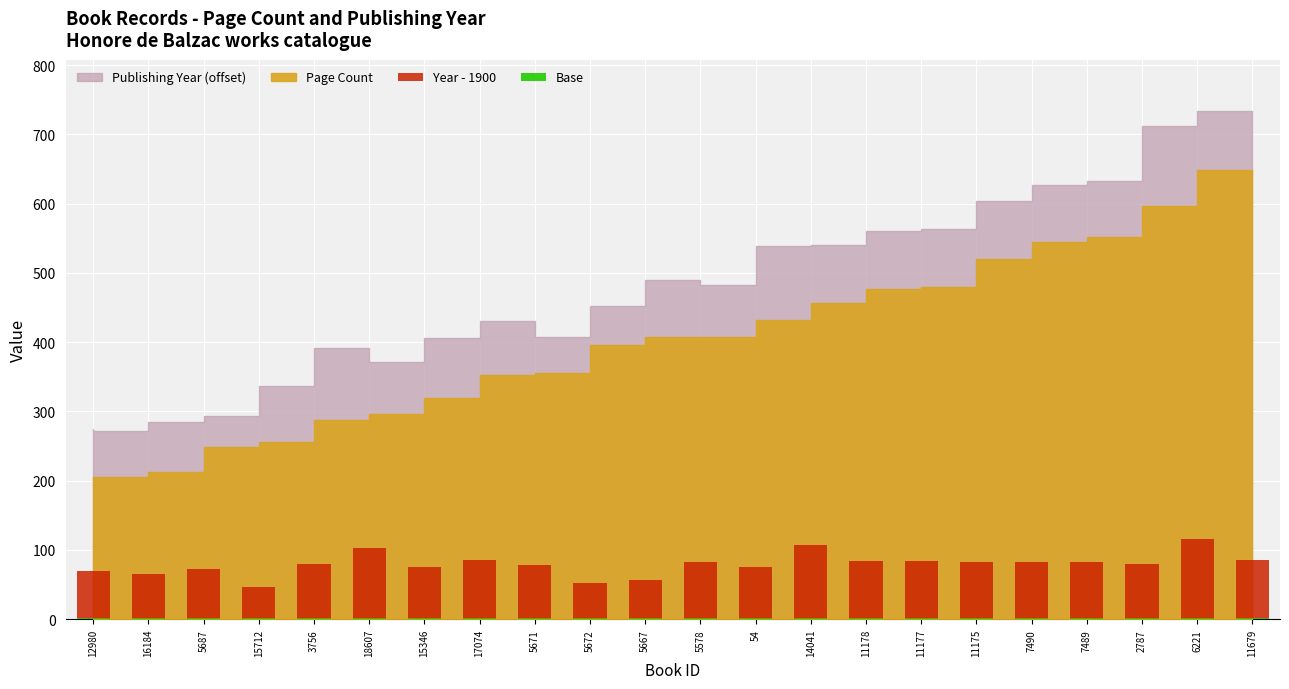

What is the difference between the Year - 1900 values at 17074 and 15712?

40